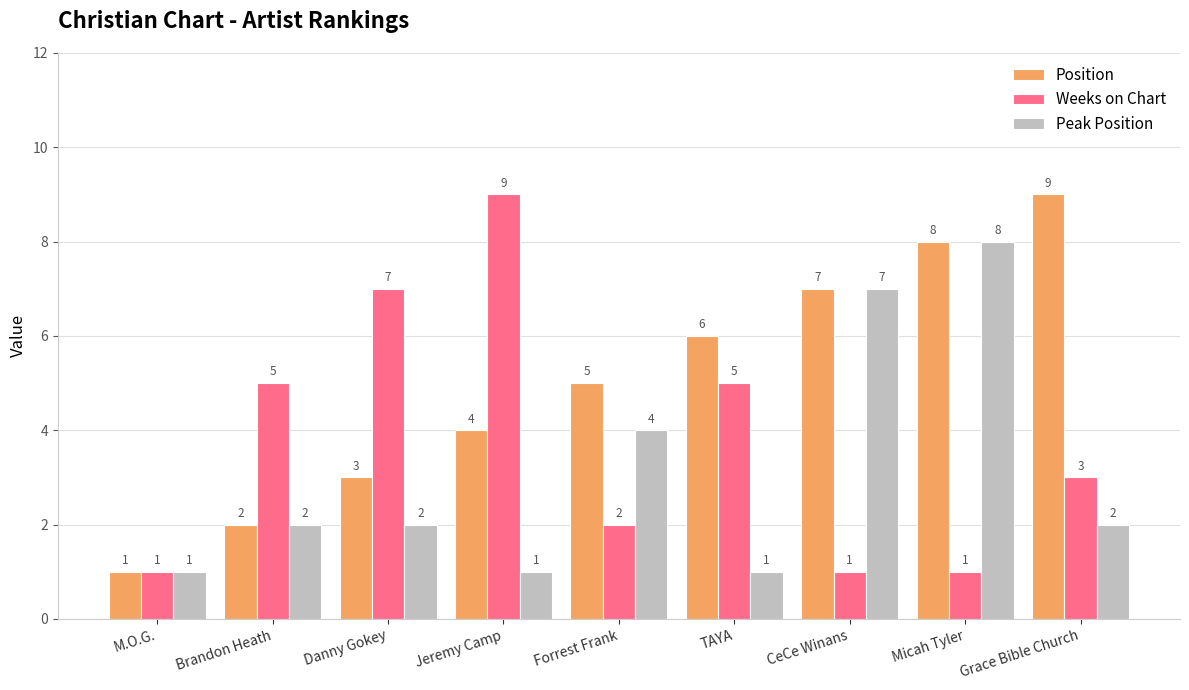

What are all the series names shown in the legend?

Position, Weeks on Chart, Peak Position